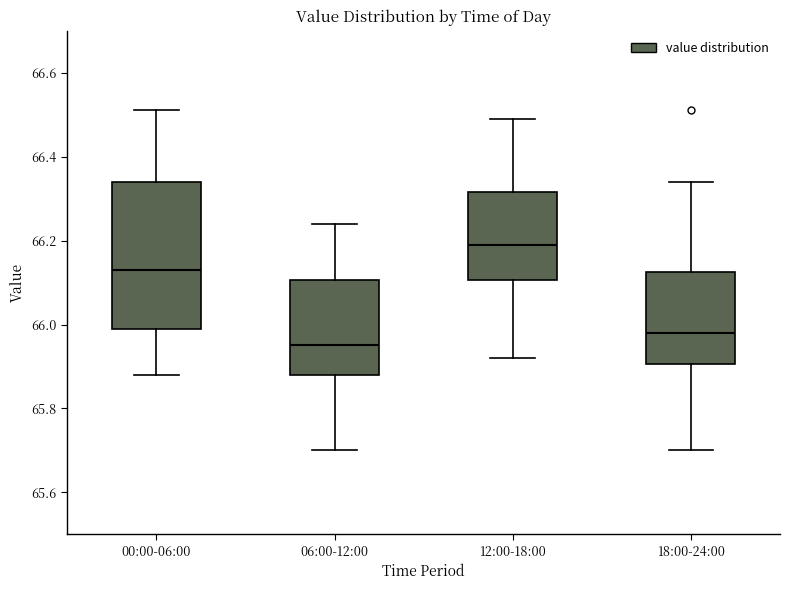

Reading left to right, read every box against the y-axis: the position of its median line, the range the box covers, and the ends of its whiskers. The values are not printed on the chart, so give them approximately, as read against the axis.

00:00-06:00: median 66.14, box 66.00 to 66.34, whiskers 65.88 to 66.52
06:00-12:00: median 65.96, box 65.88 to 66.10, whiskers 65.70 to 66.24
12:00-18:00: median 66.20, box 66.10 to 66.32, whiskers 65.92 to 66.50
18:00-24:00: median 65.98, box 65.90 to 66.12, whiskers 65.70 to 66.34